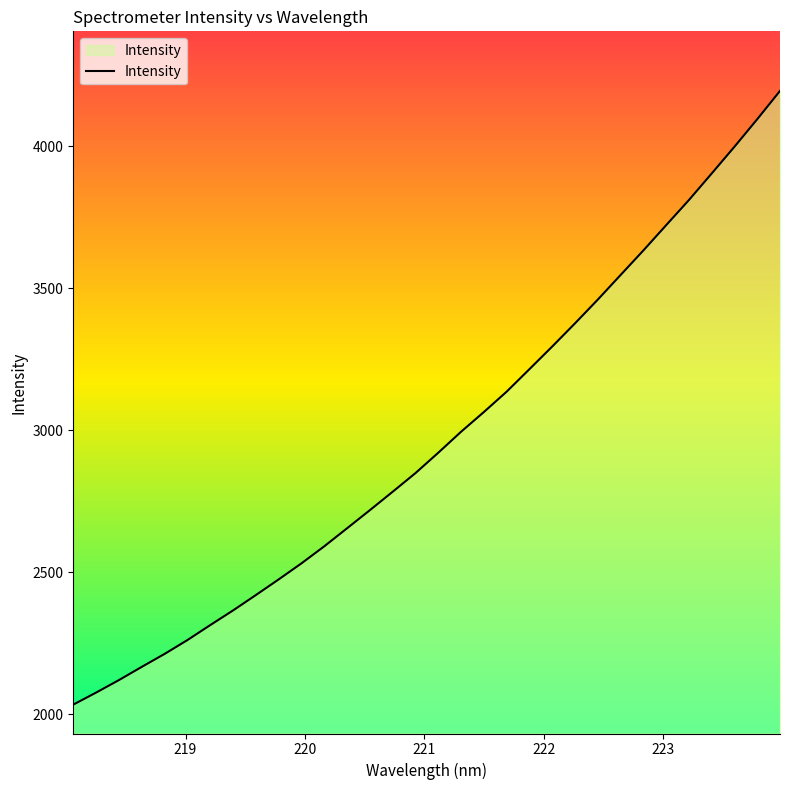

What is the difference between the maximum and minimum values?

2160.8